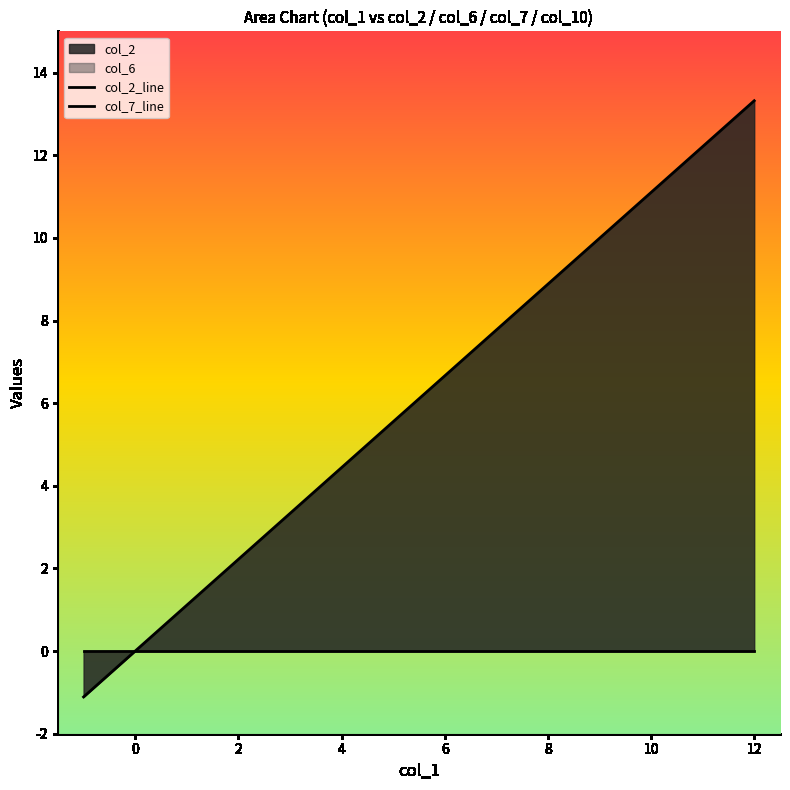

Is it true that col_2_line equals 21.2 at 12?

False